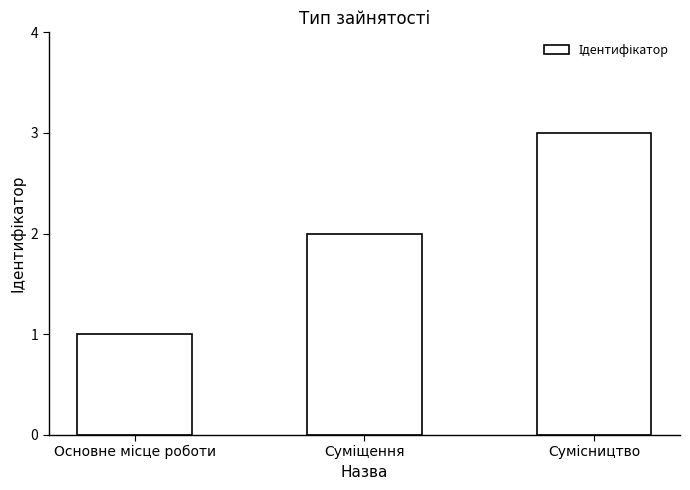

What is the greatest value displayed?

3